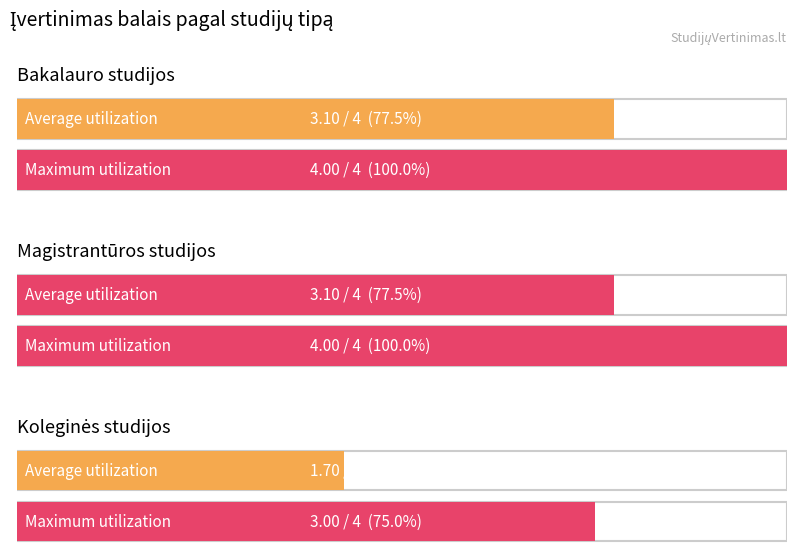

What is the greatest value displayed?

4